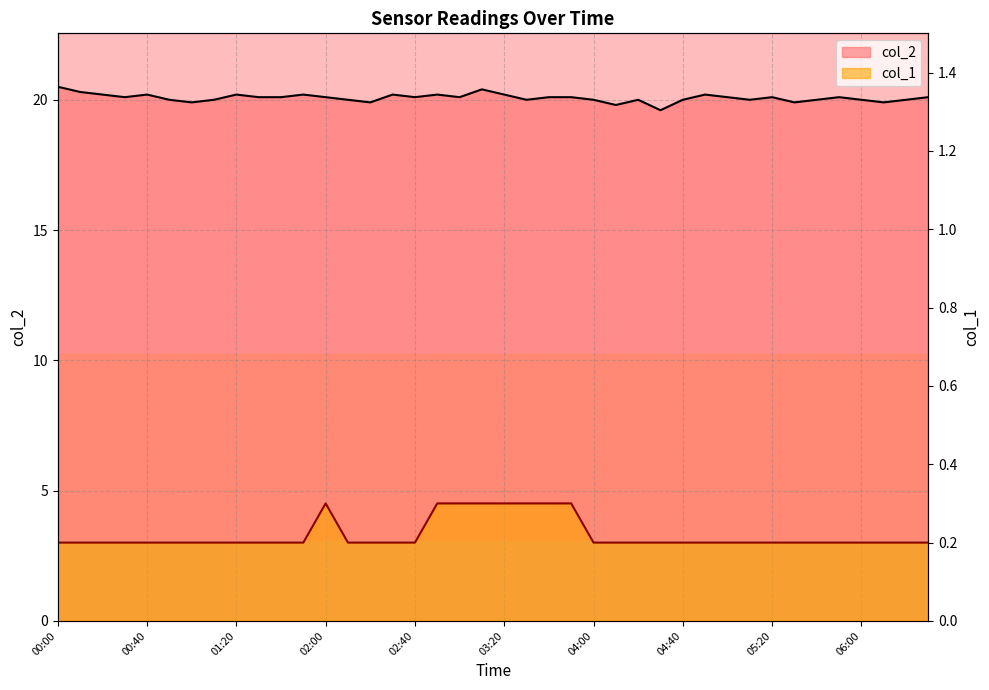

Which series has the widest spread of values?

col_2